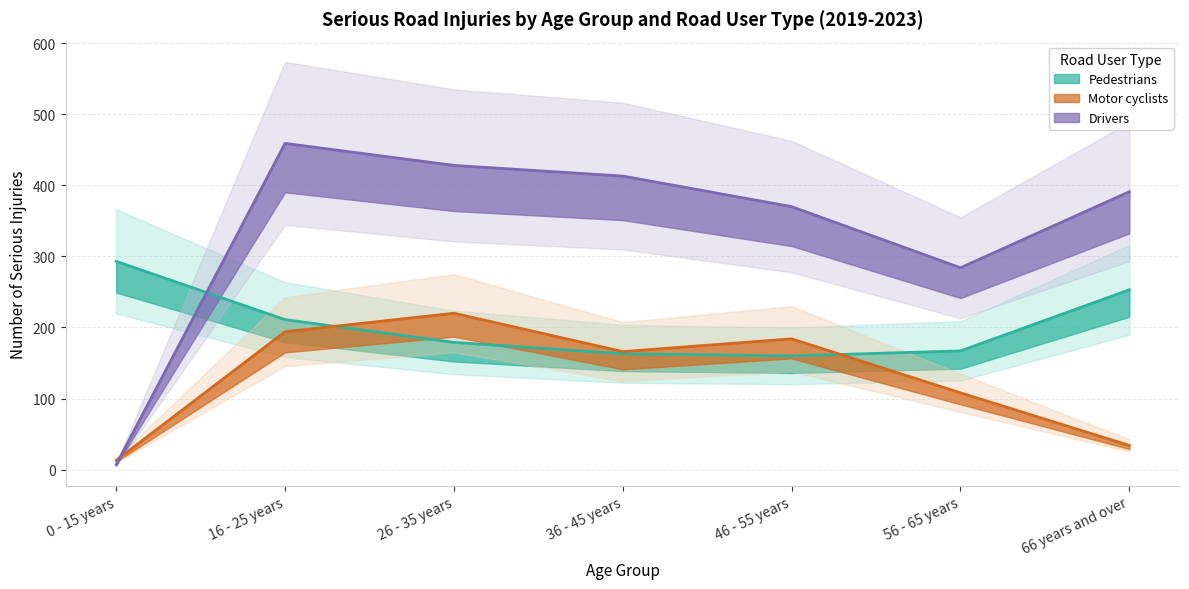

Rank the series by their average value, from highest to lowest.

Drivers, Pedestrians, Motor cyclists